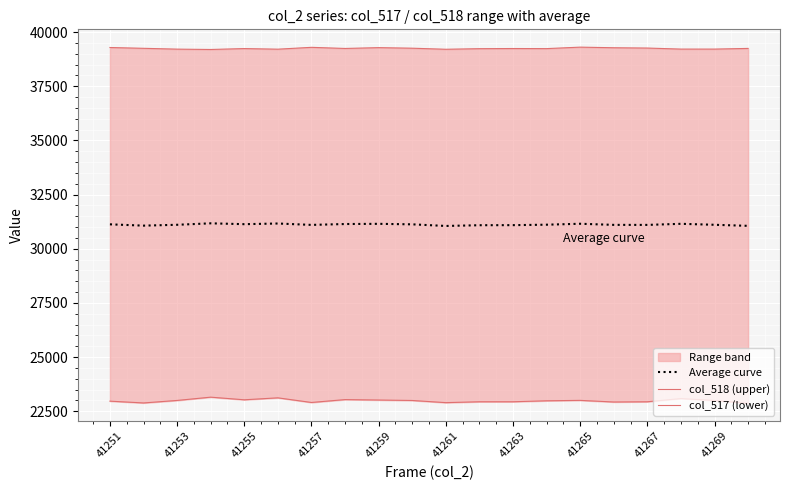

What is the lowest value of the Average curve series?

31053.0